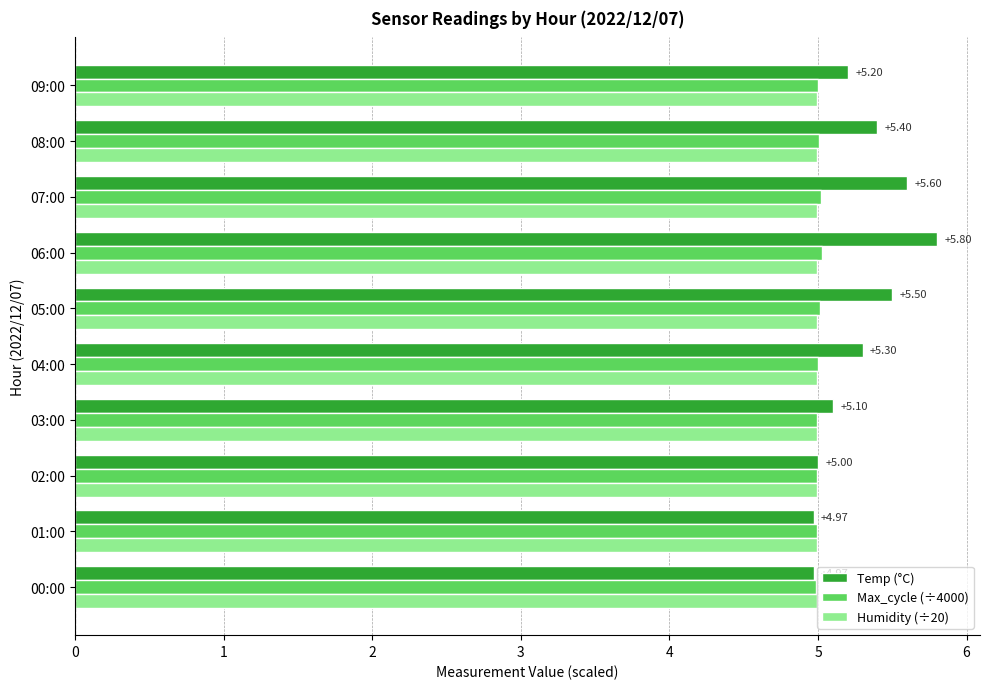

What is the sum of the Temp (°C) values at 08:00 and 01:00?

10.4